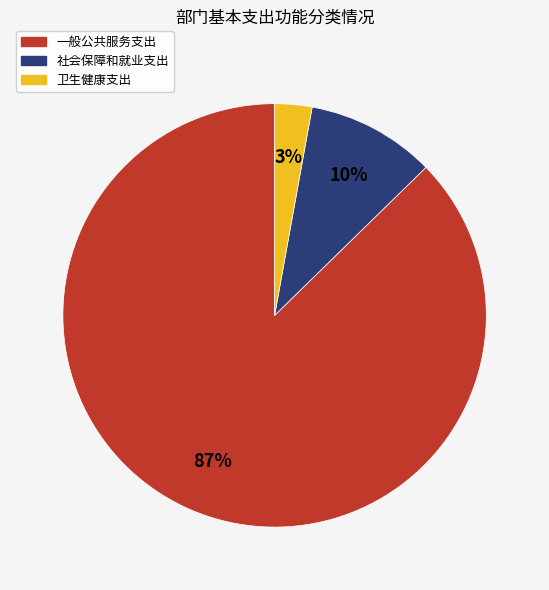

Count the number of slices in the pie.

3